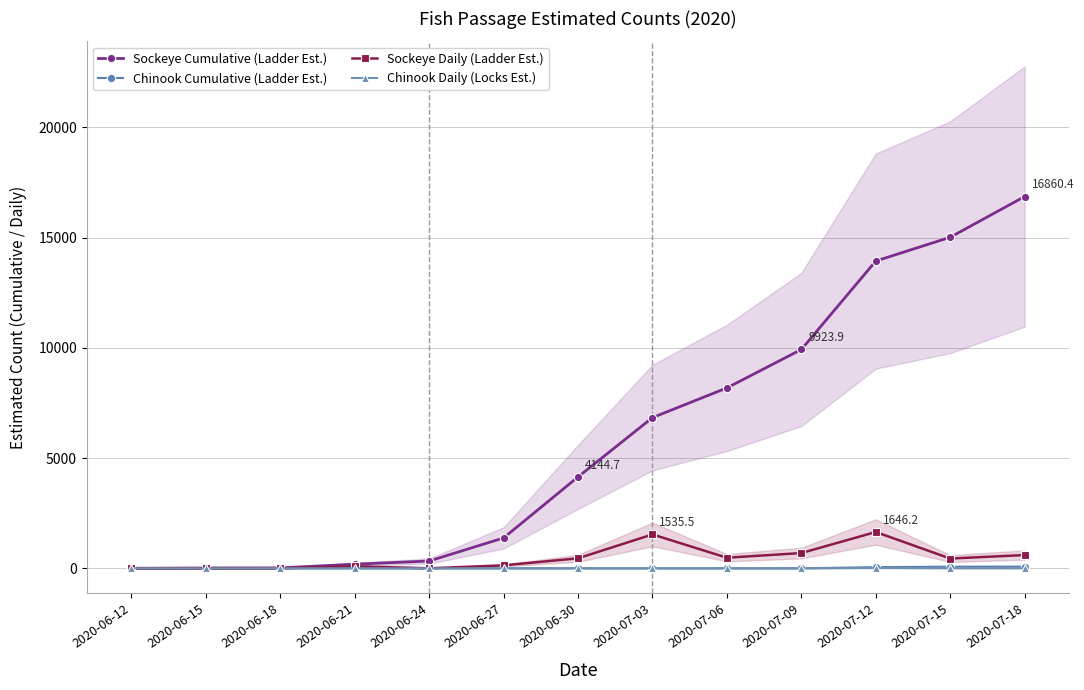

What is the difference between the highest and lowest values at 2020-06-18?

17.8